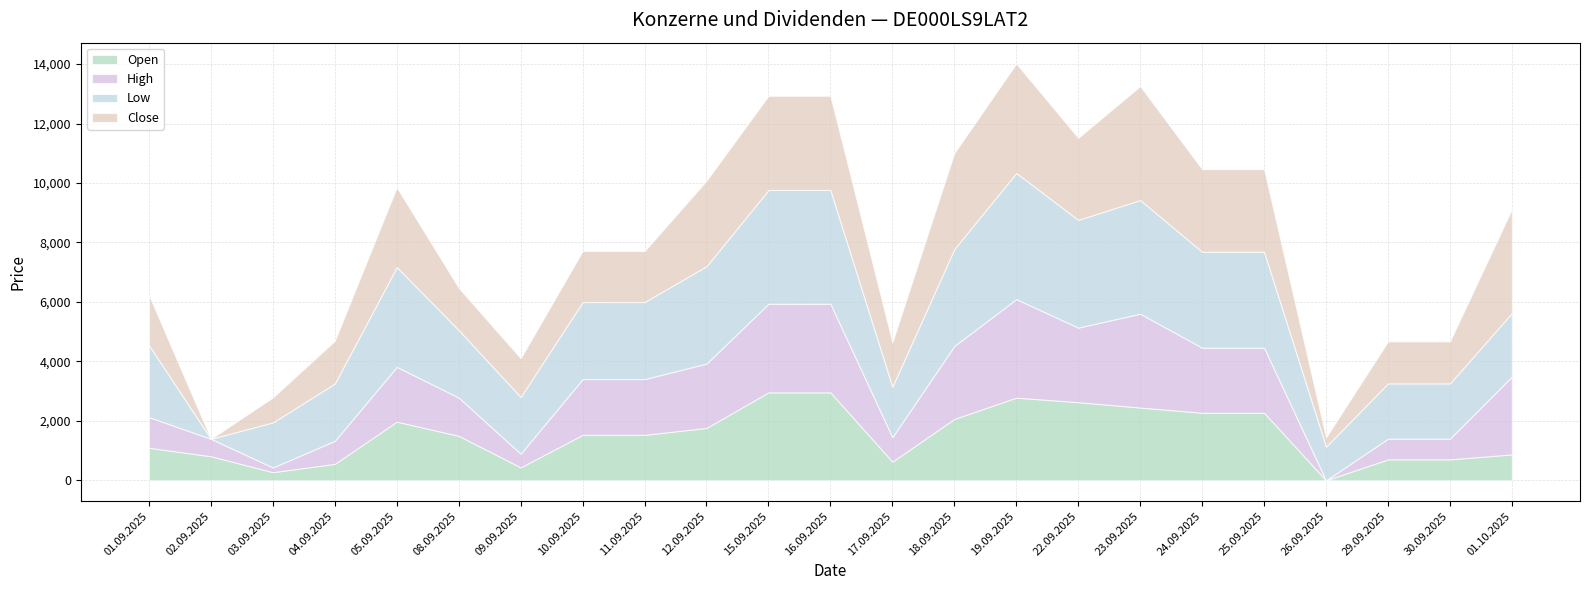

Is it true that Open equals 29530 at 16.09.2025?

False